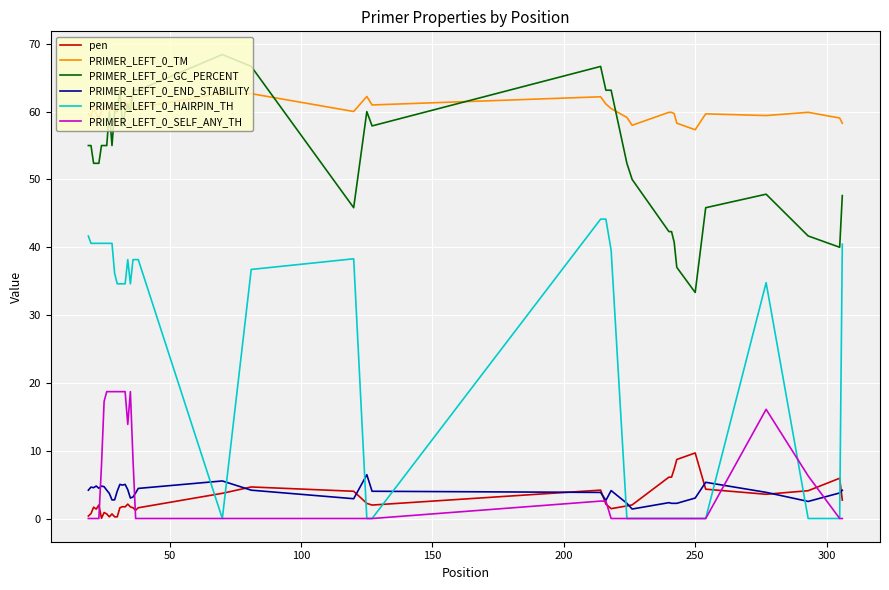

True or false: PRIMER_LEFT_0_GC_PERCENT and pen intersect in this chart.

False